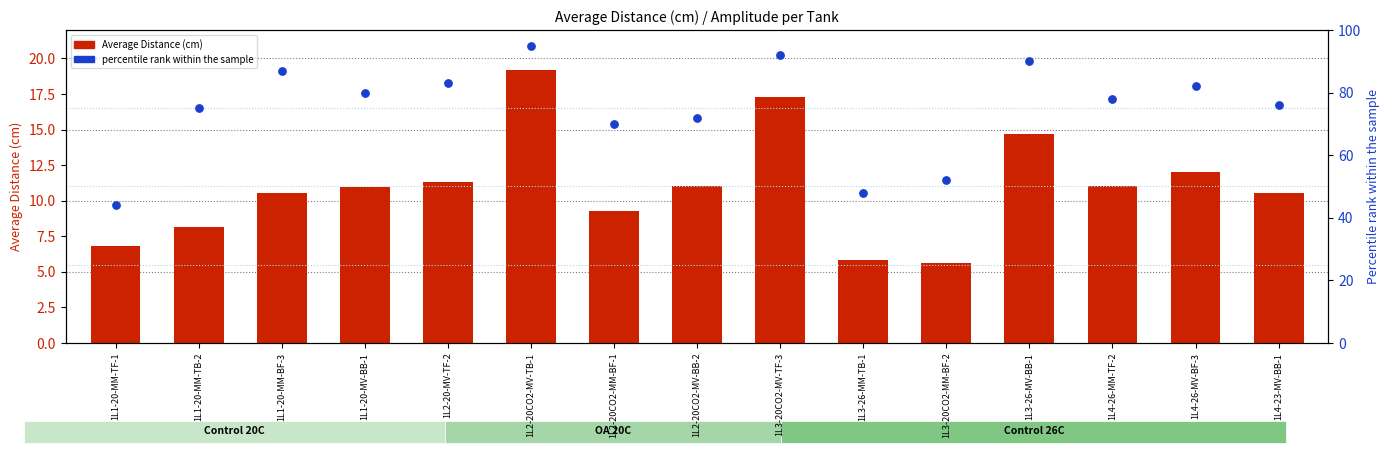

What is the total value across all series at 1L2-20CO2-MM-BF-1?

79.3